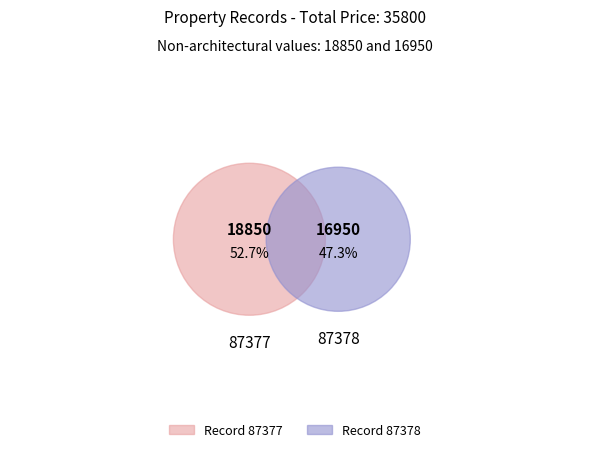

What is the largest slice in the pie chart?

87377